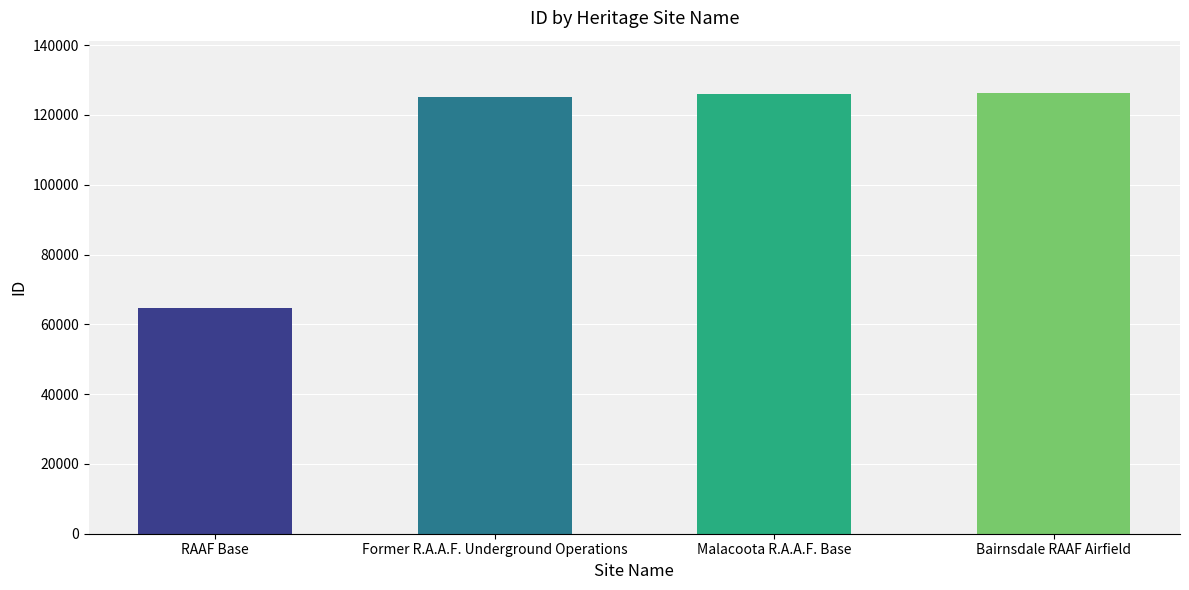

The value at RAAF Base is 64633. True or false?

True